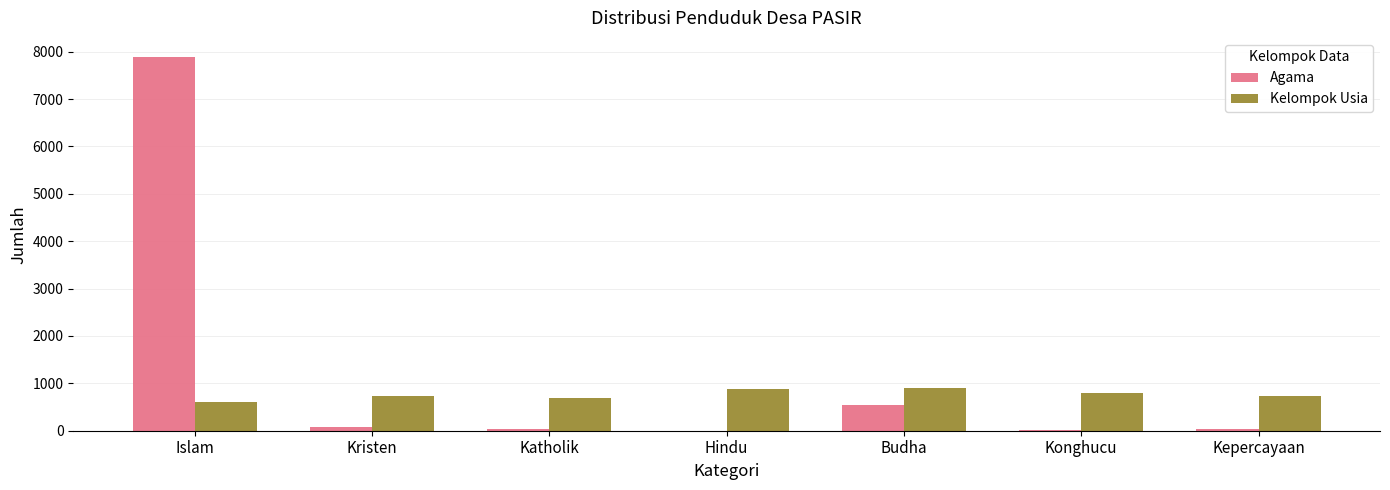

Which series has the largest total across all categories?

Agama